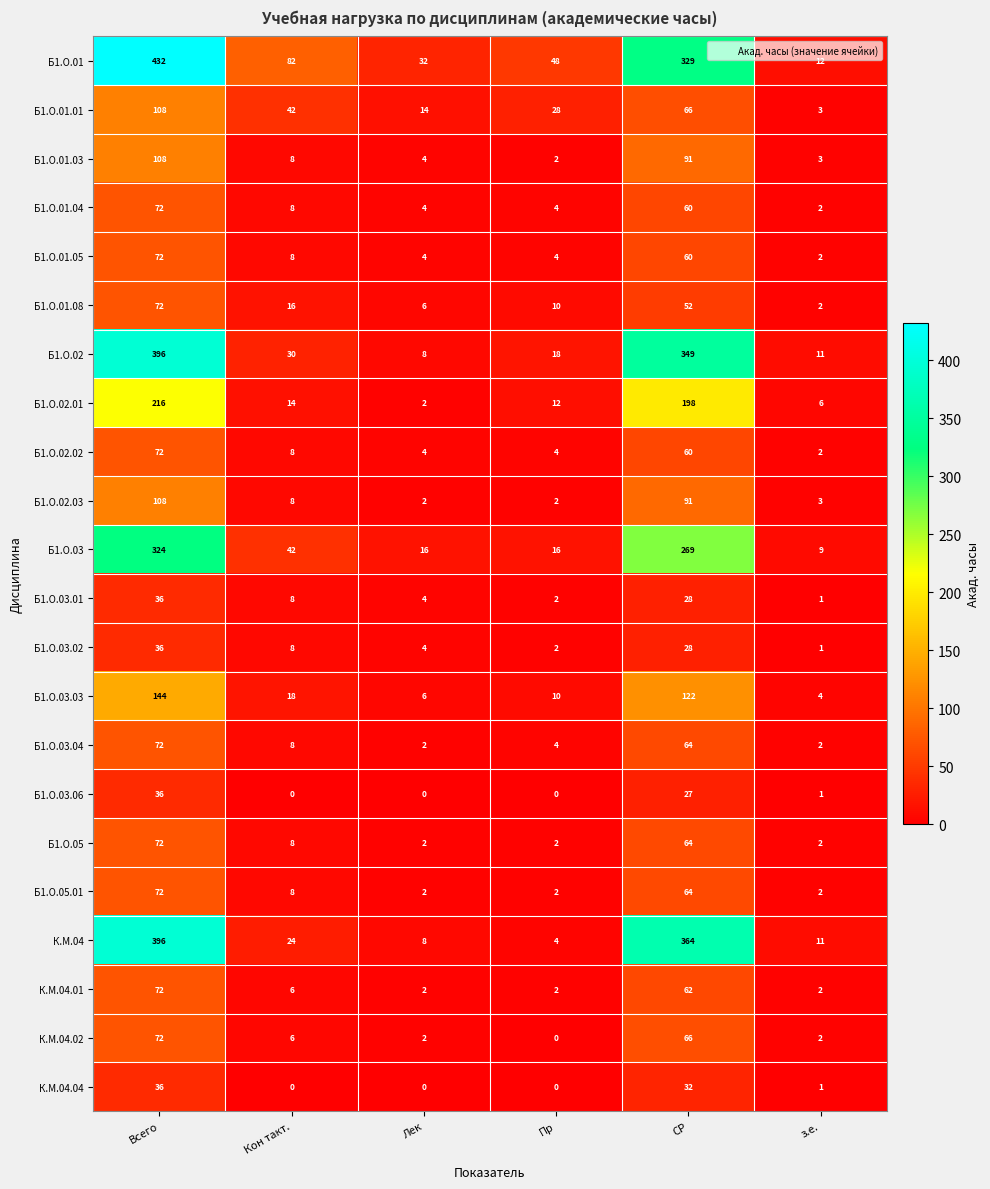

How many series are shown in this chart?

22